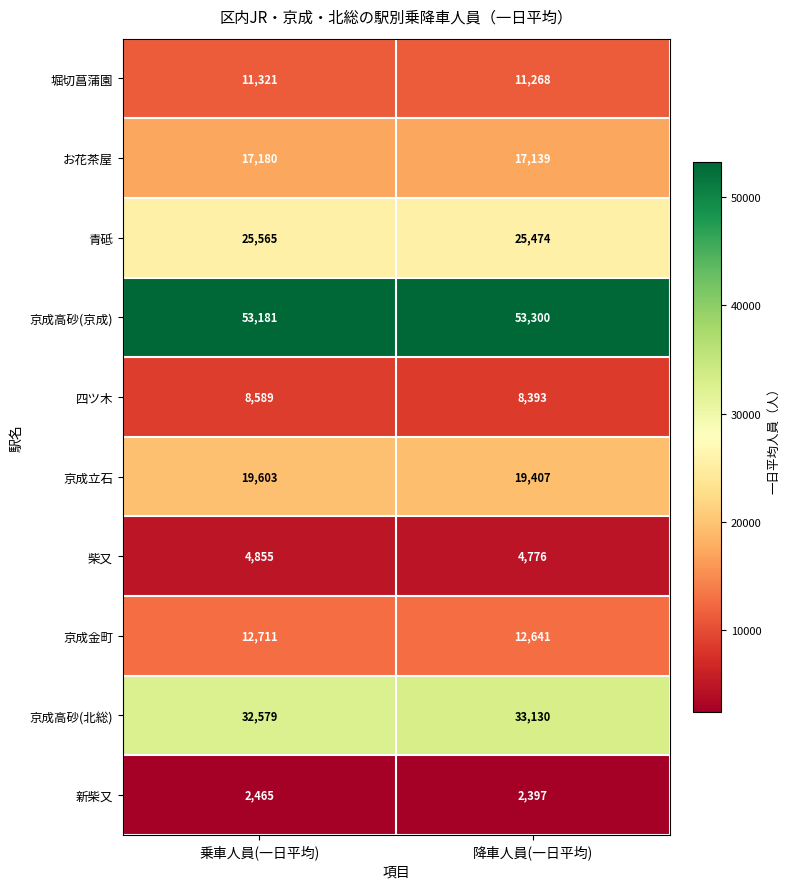

The value of 柴又 at 降車人員(一日平均) is 8357. True or false?

False